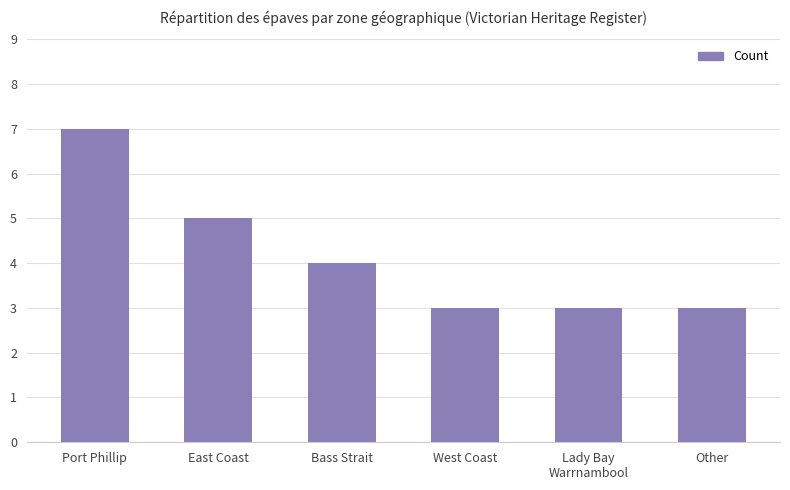

Which category has the highest value across all series?

Port Phillip